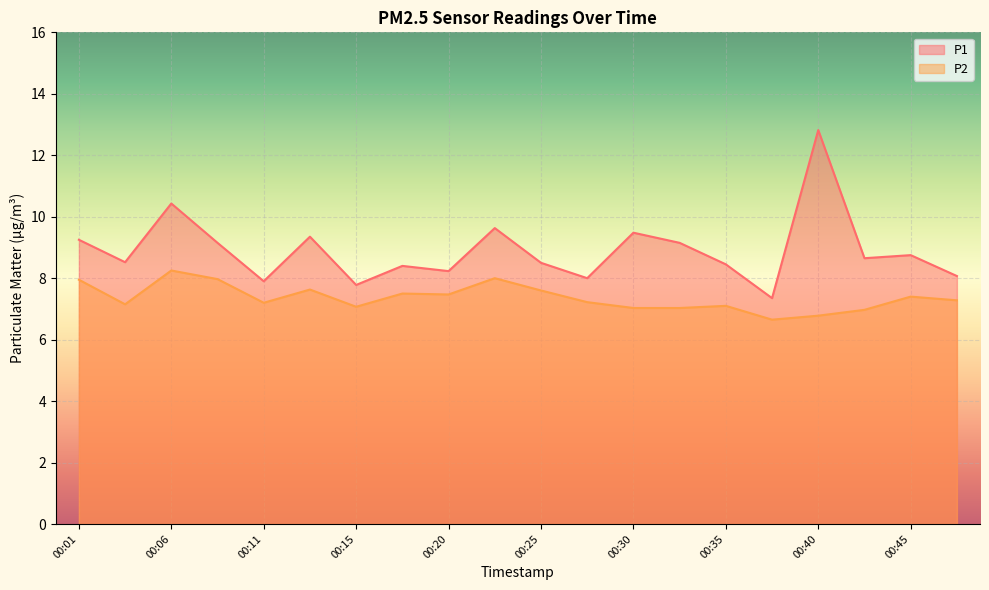

How many lines are shown in the chart?

2